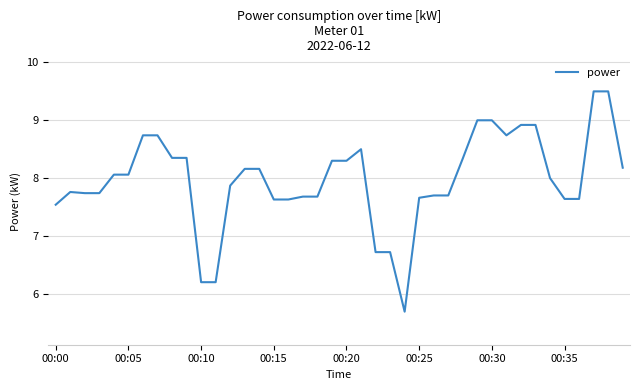

What is the maximum value shown in the chart?

9.5